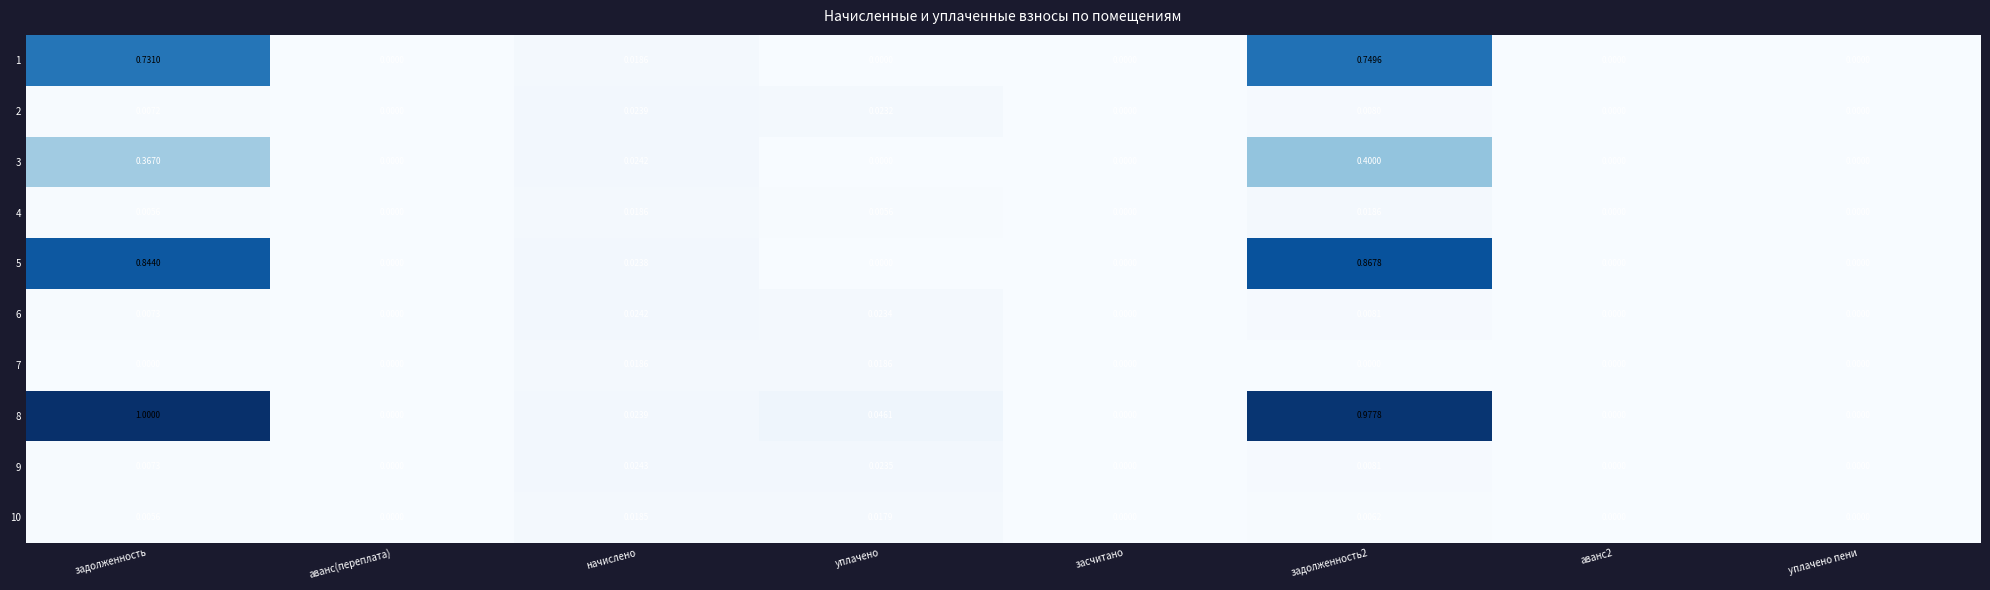

Which label corresponds to the largest value in the chart?

задолженность